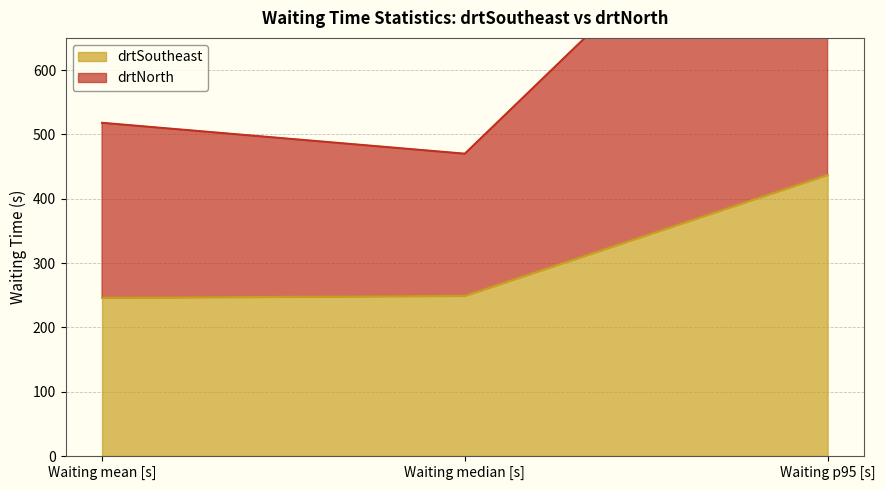

Which series has the largest range (max minus min)?

drtNorth